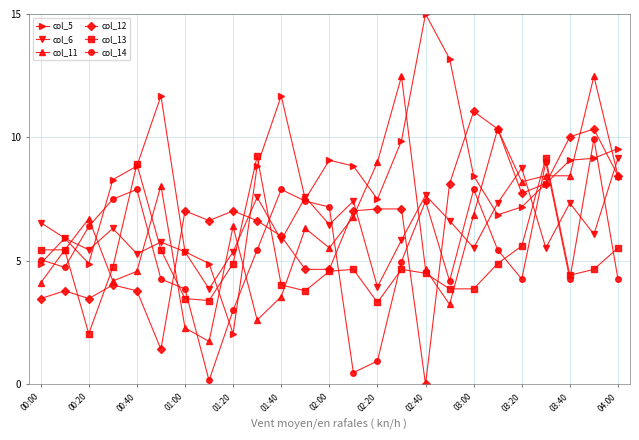

Which series has the largest total across all categories?

col_5